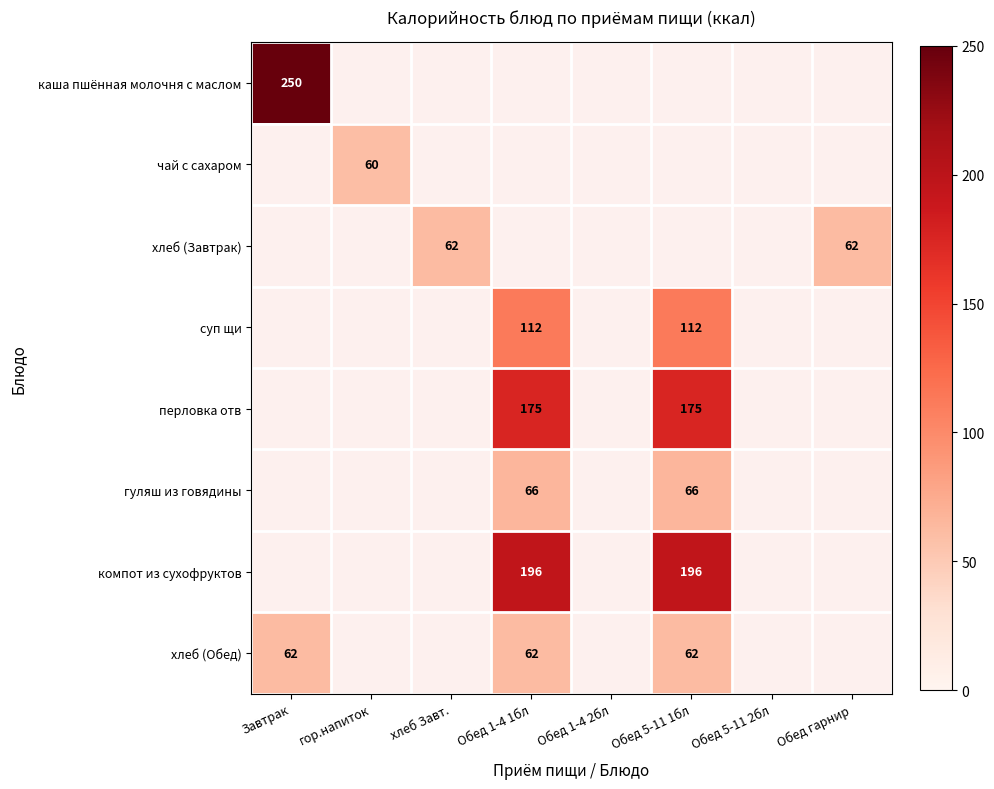

Is it true that гуляш из говядины equals 66 at Обед 1-4 1бл?

True